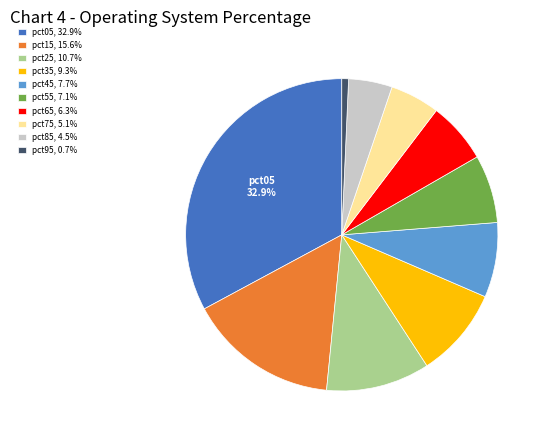

How many segments does this pie chart have?

10